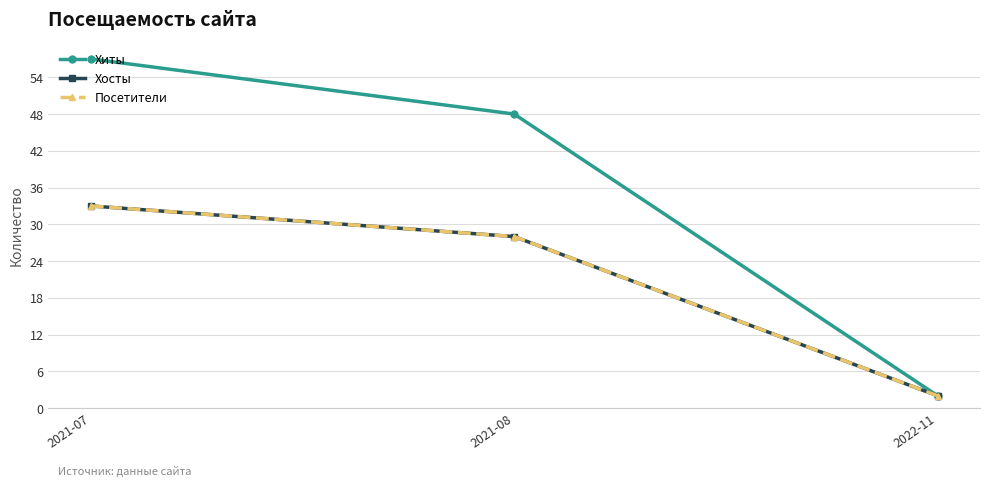

At which category does the chart reach its minimum across all series?

2022-11